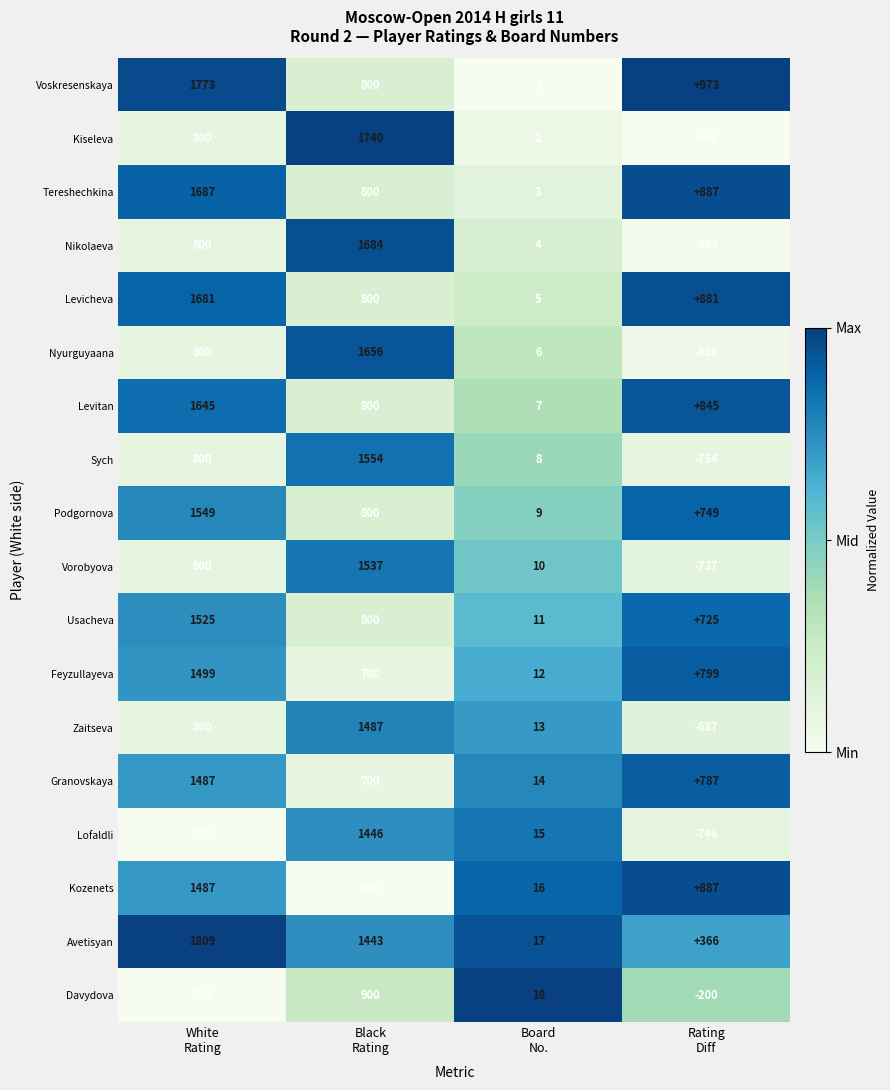

What is the sum of all Lofaldli values?

1415